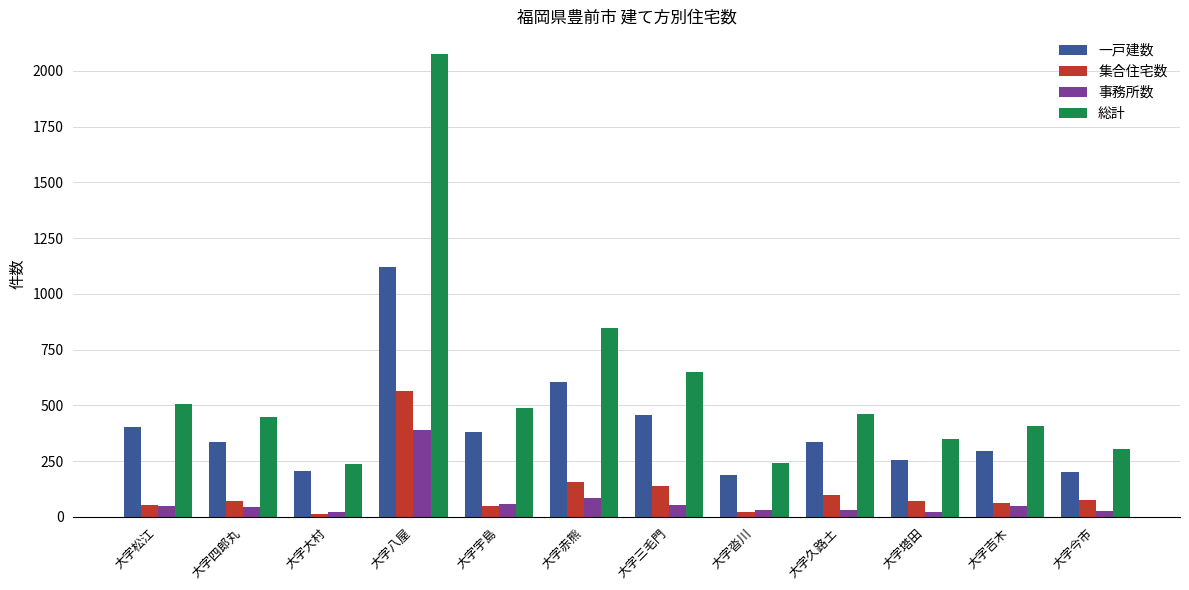

True or false: 総計 has a value of 1271 at 大字赤熊.

False